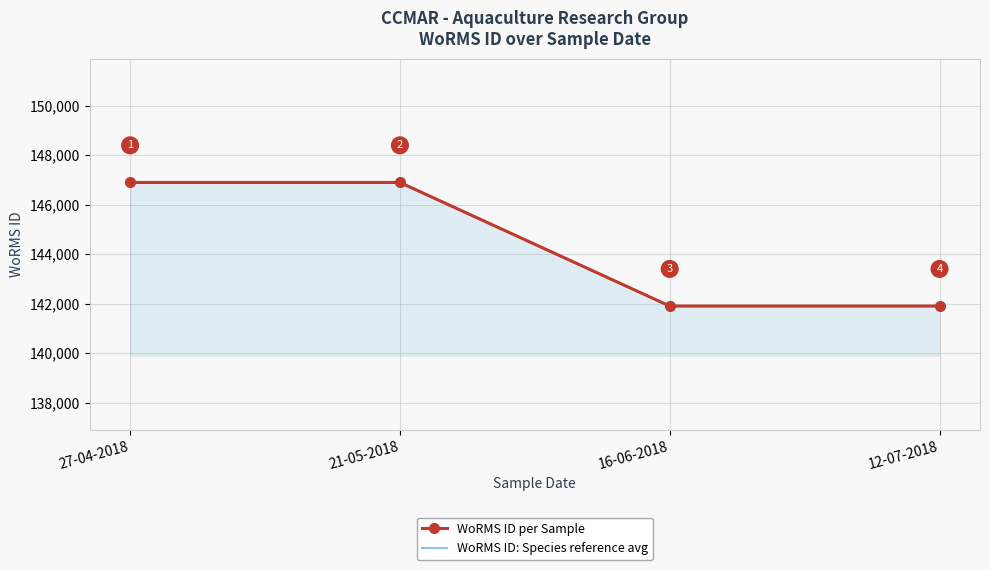

Is the value of WoRMS ID: Species reference avg at 21-05-2018 greater than the value of WoRMS ID per Sample at 12-07-2018?

Yes